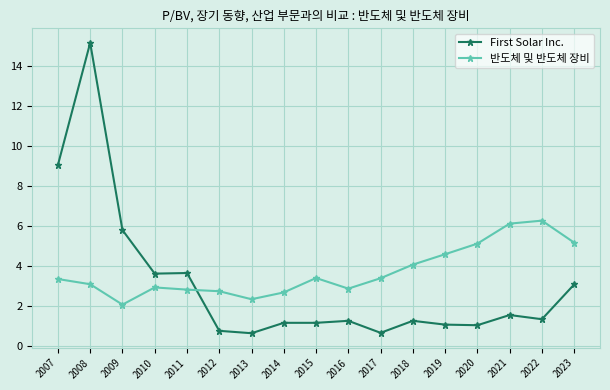

Is it true that 반도체 및 반도체 장비 equals 5.5 at 2018?

False